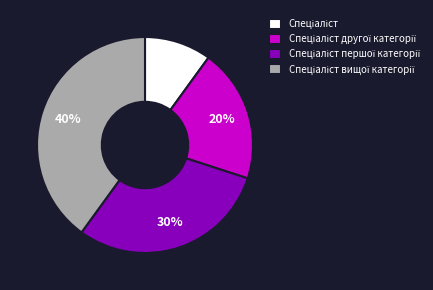

Is there a majority slice in this chart?

No